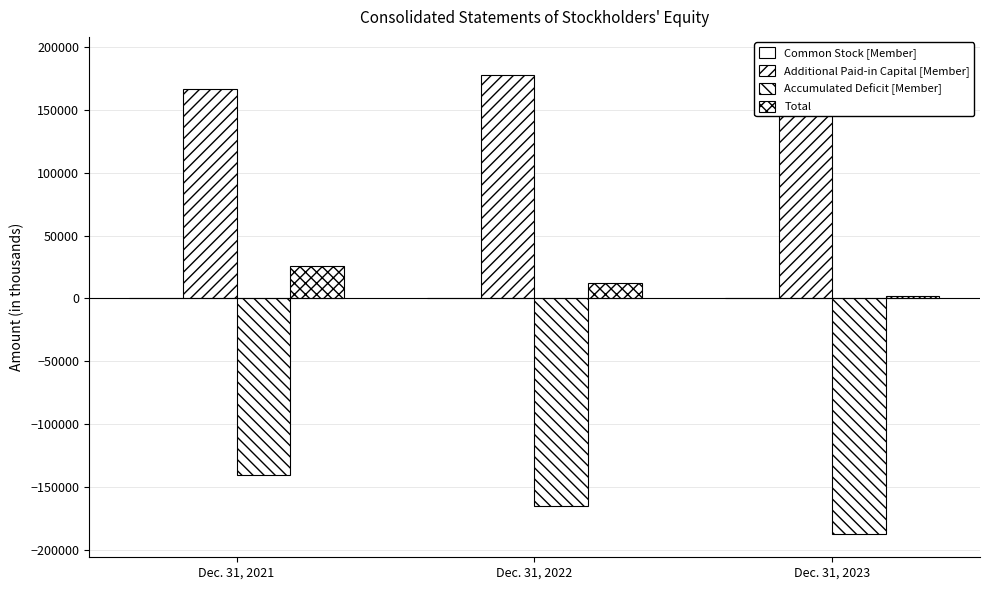

What is the smallest value displayed?

-186981